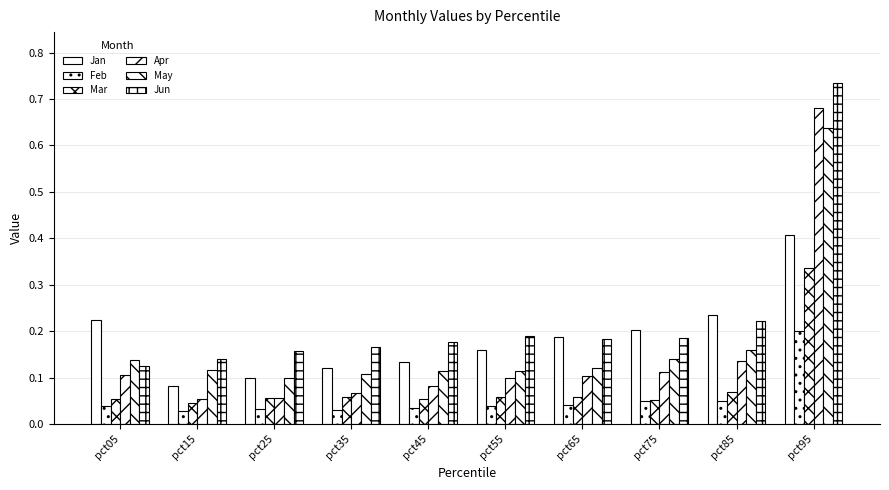

Reading left to right, extract all data points from this chart.

Jan: 0.2	0.1	0.1	0.1	0.1	0.2	0.2	0.2	0.2	0.4
Feb: 0.0	0.0	0.0	0.0	0.0	0.0	0.0	0.0	0.0	0.2
Mar: 0.1	0.0	0.1	0.1	0.1	0.1	0.1	0.1	0.1	0.3
Apr: 0.1	0.1	0.1	0.1	0.1	0.1	0.1	0.1	0.1	0.7
May: 0.1	0.1	0.1	0.1	0.1	0.1	0.1	0.1	0.2	0.6
Jun: 0.1	0.1	0.2	0.2	0.2	0.2	0.2	0.2	0.2	0.7